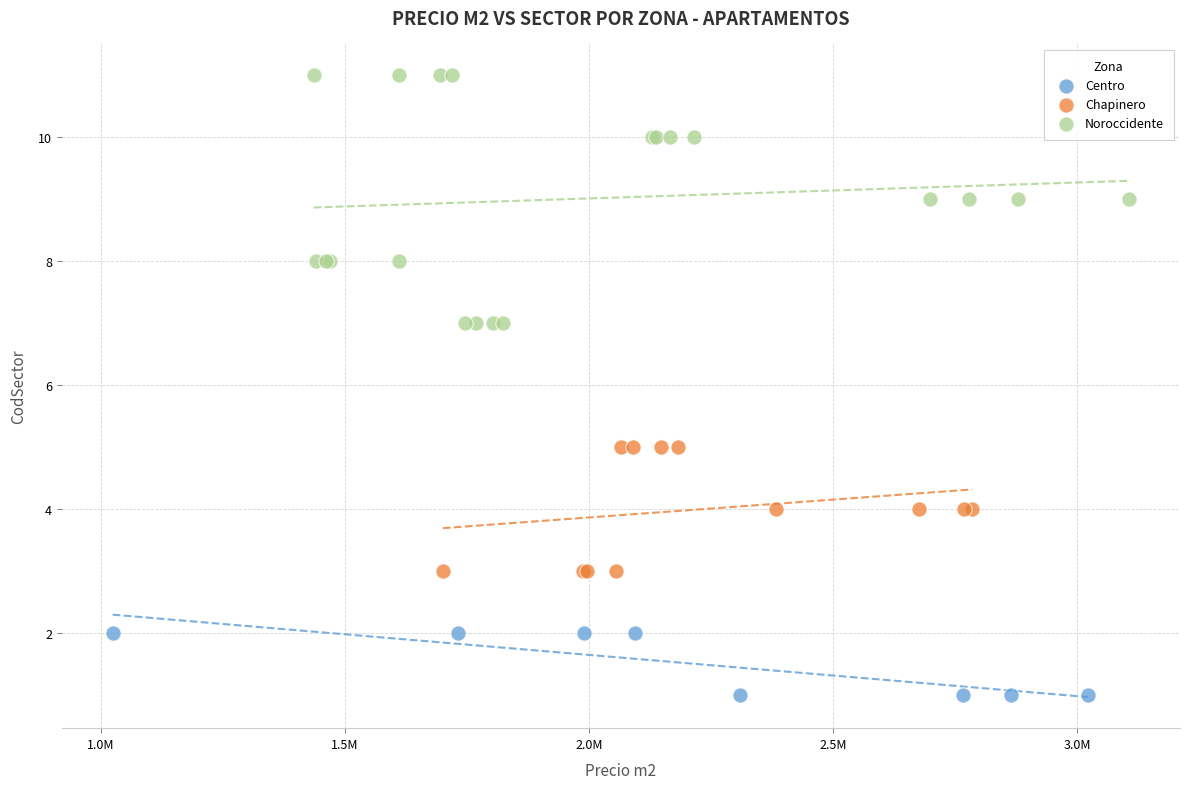

Which series reaches the maximum Y coordinate?

Noroccidente